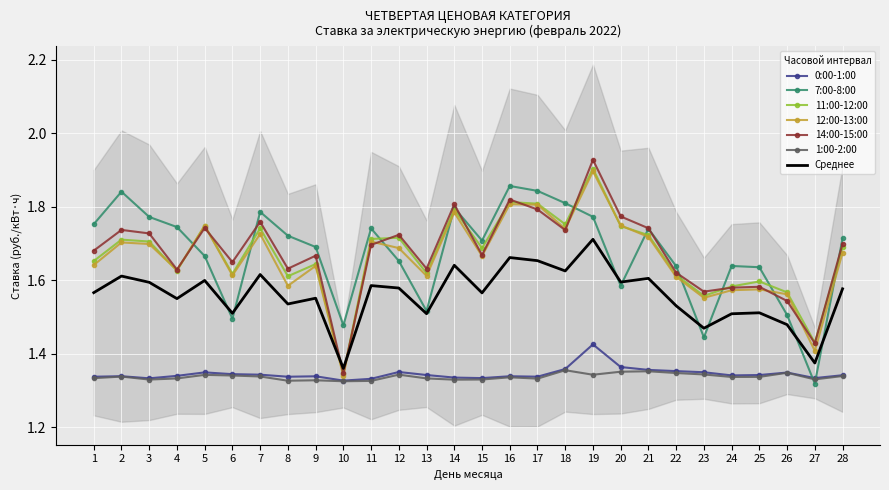

Is the value of 7:00-8:00 at 9 greater than the value of 1:00-2:00 at 17?

Yes